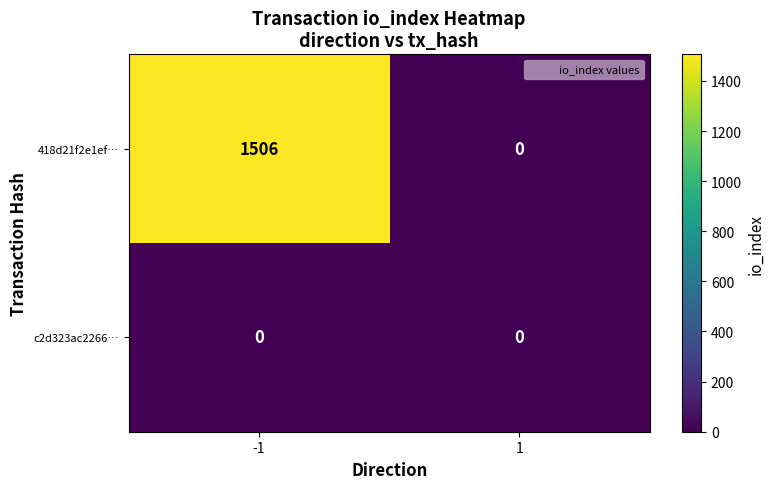

Rank the series by their average value, from lowest to highest.

c2d323ac2266…, 418d21f2e1ef…